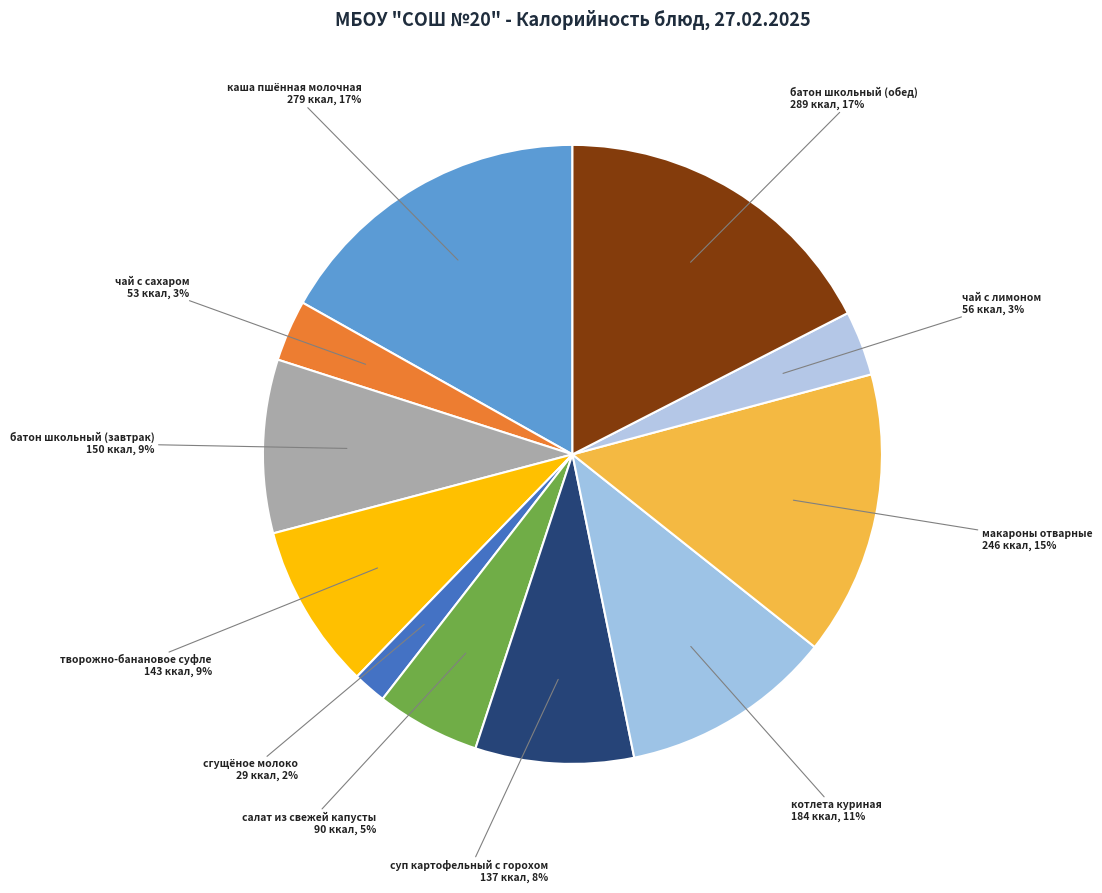

Which has a higher value, каша пшённая молочная or чай с лимоном?

каша пшённая молочная